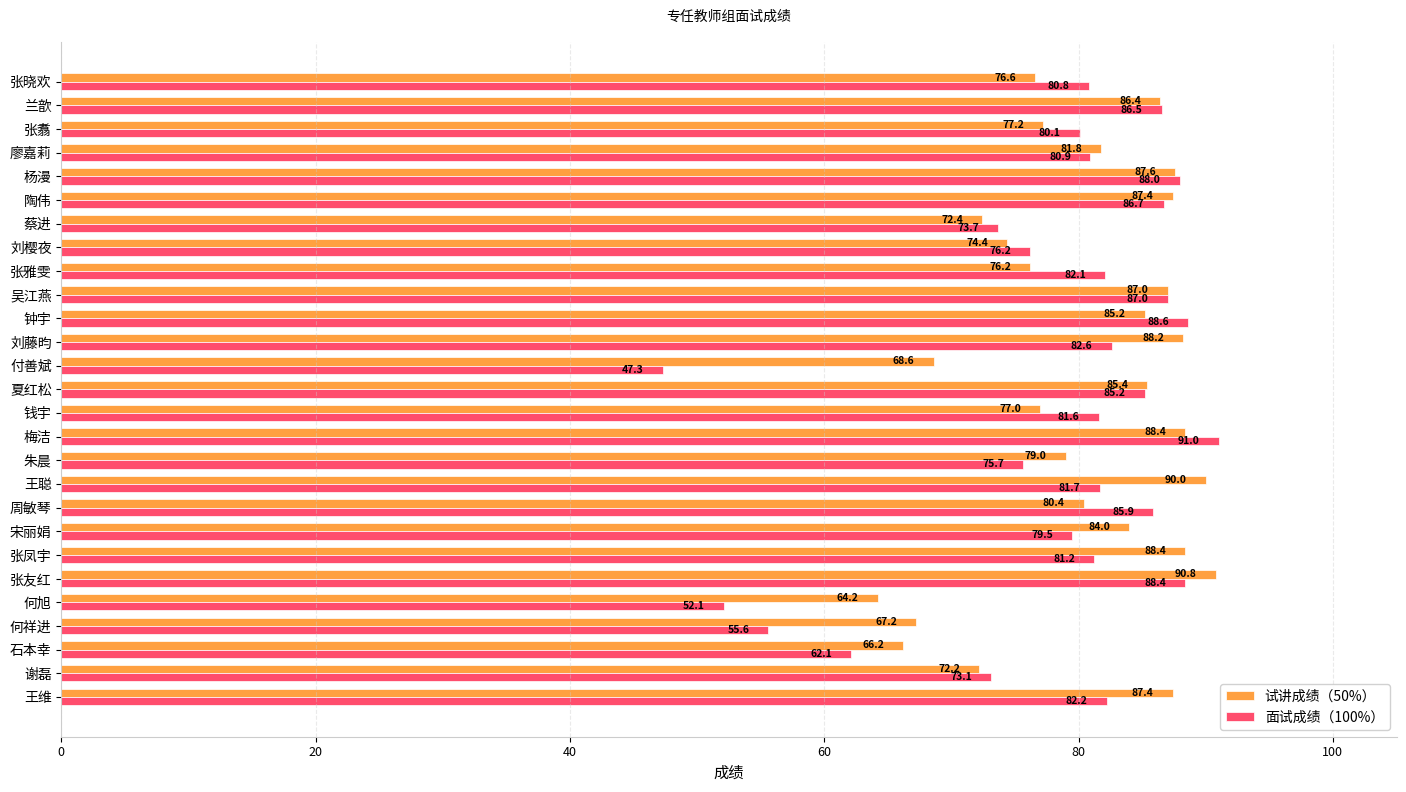

At which label does 面试成绩（100%） reach its minimum?

付善斌